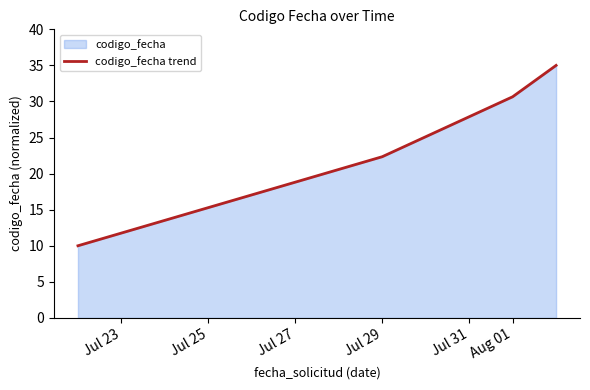

The chart shows a value of 30.7 at Aug 01. True or false?

True